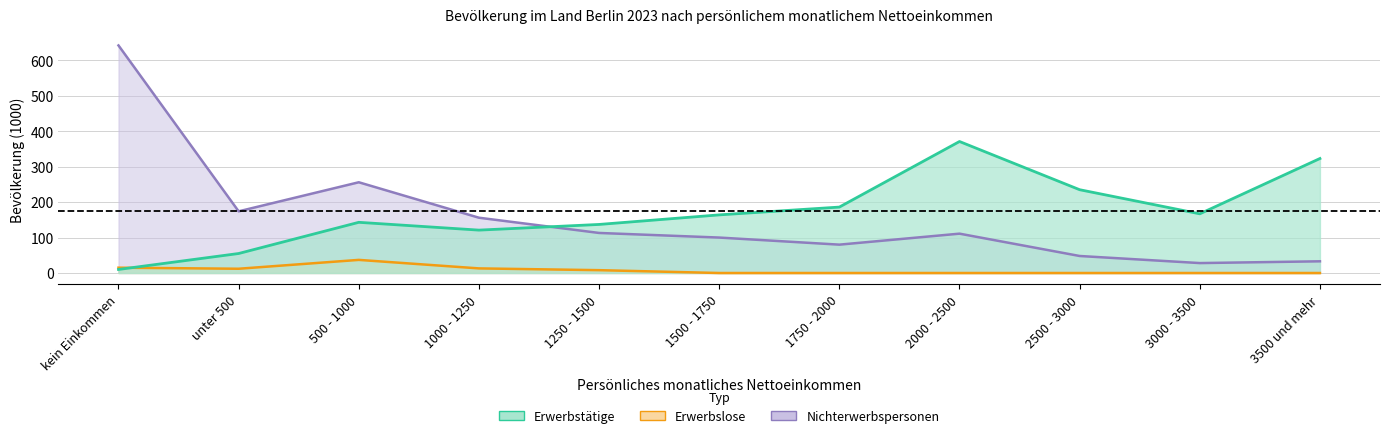

At which label does Nichterwerbspersonen first exceed 111?

kein Einkommen